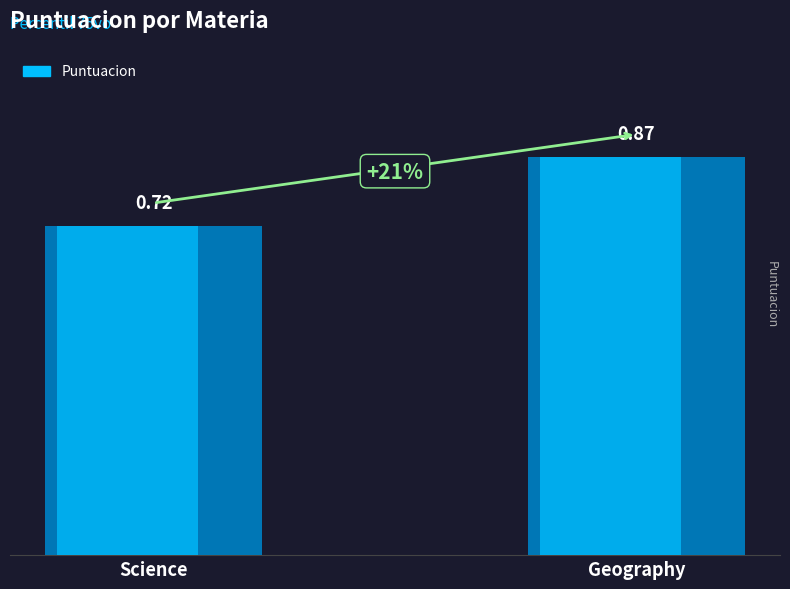

What is the smallest value displayed?

0.7